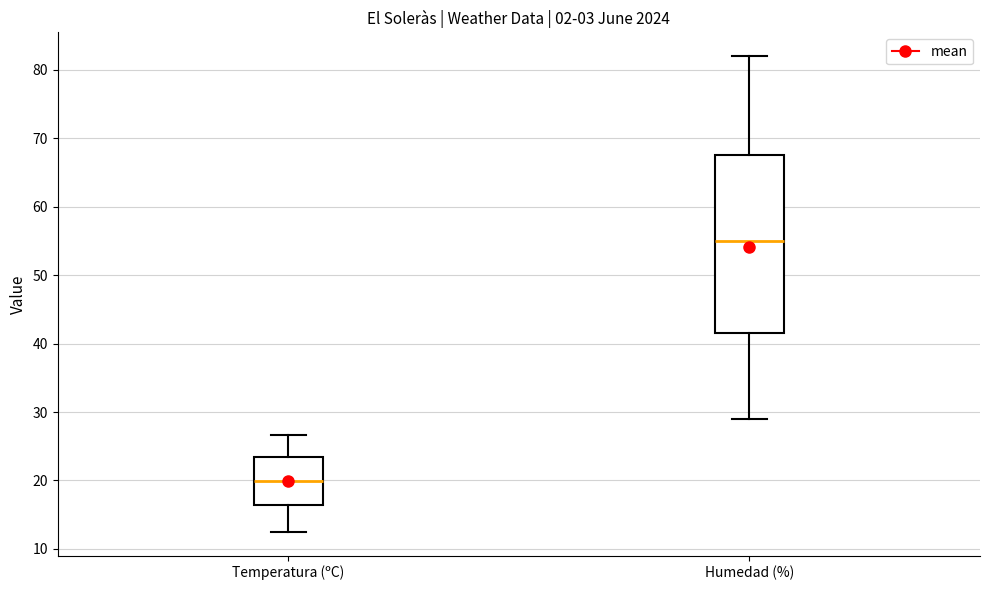

Reading left to right, read every box against the y-axis: the position of its median line, the range the box covers, and the ends of its whiskers. The values are not printed on the chart, so give them approximately, as read against the axis.

Temperatura (ºC): median 20, box 16 to 23, whiskers 13 to 27
Humedad (%): median 55, box 42 to 68, whiskers 29 to 82